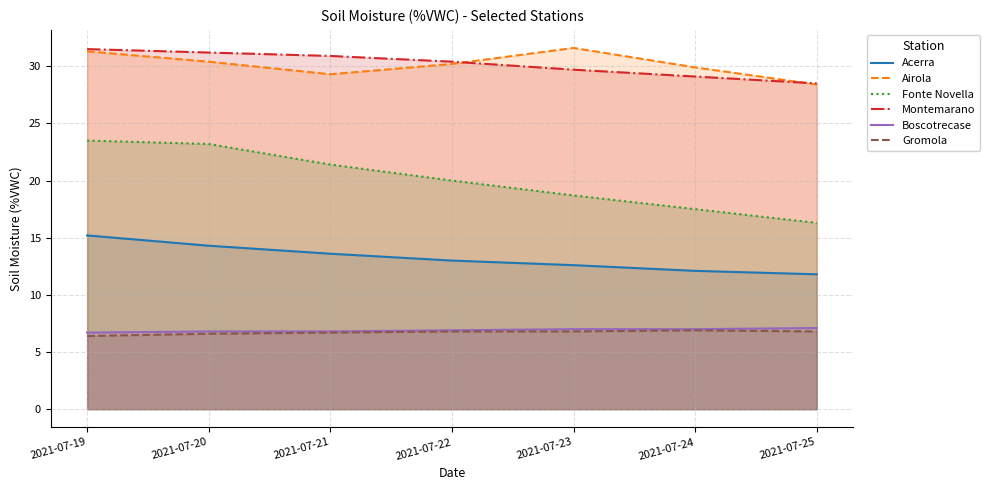

How many lines are shown in the chart?

6